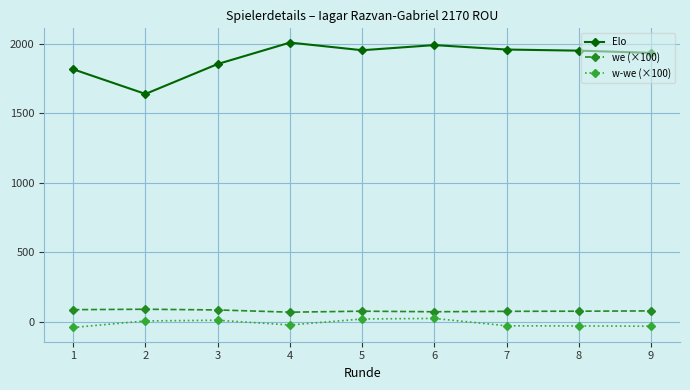

What is the maximum value for w-we (×100)?

26.0